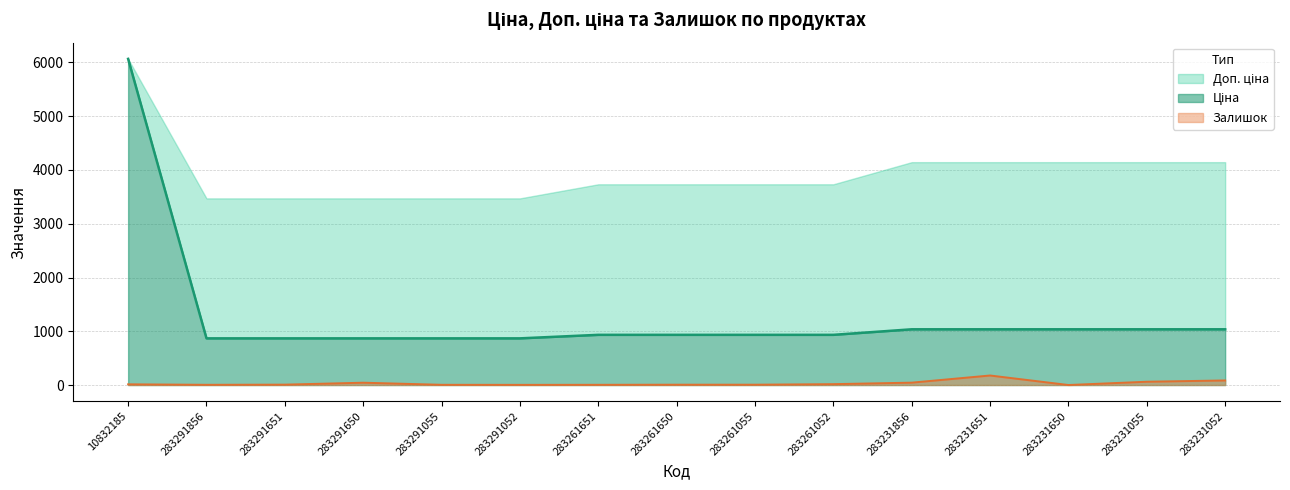

True or false: Залишок has a value of 6 at 283261055.

True